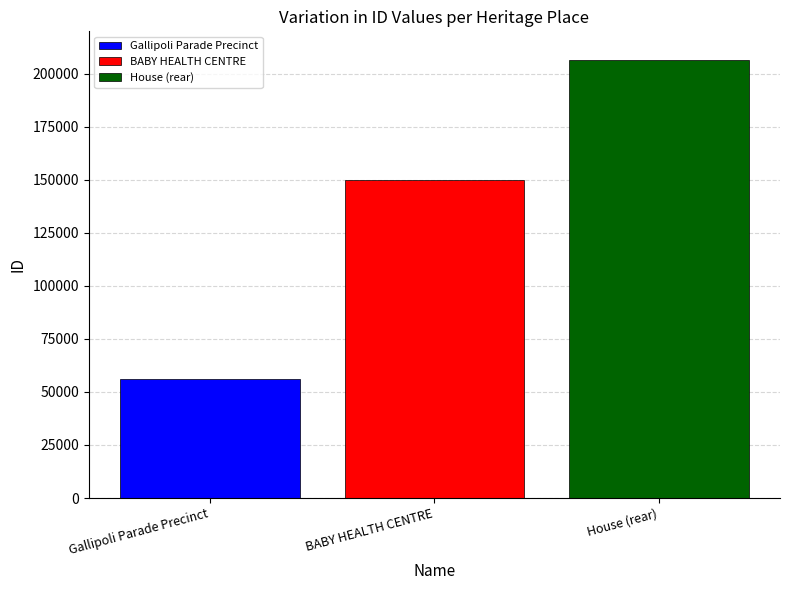

What is the minimum value for Gallipoli Parade Precinct?

56058